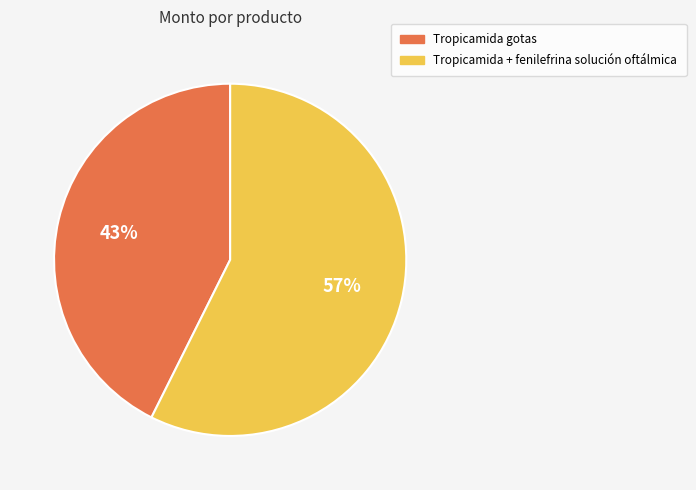

To the nearest percent, what is the combined percentage of Tropicamida gotas and Tropicamida + fenilefrina solución oftálmica?

100%